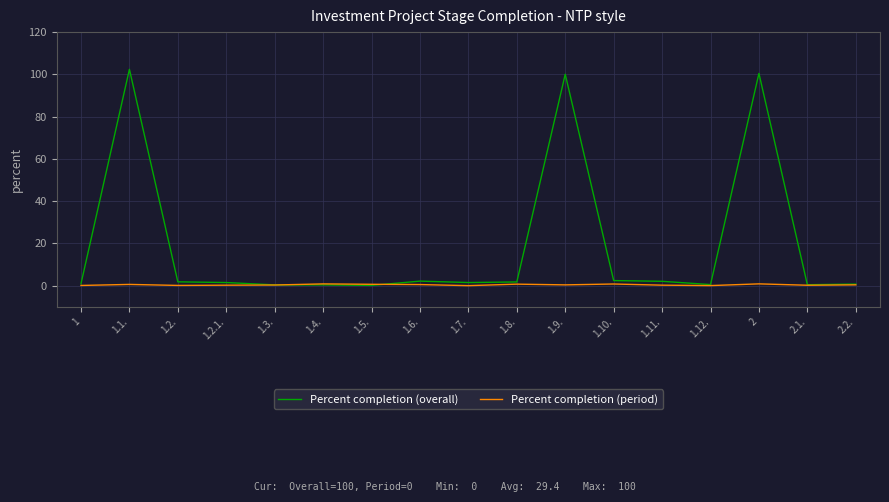

Which series has the largest total across all categories?

Percent completion (overall)